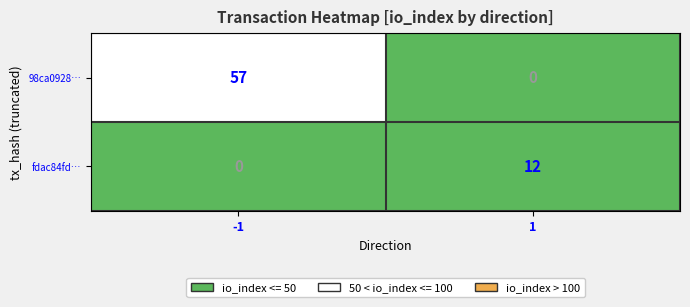

Reading left to right, what are all the values shown in this chart?

98ca0928…: -1=57	1=0
fdac84fd…: -1=0	1=12